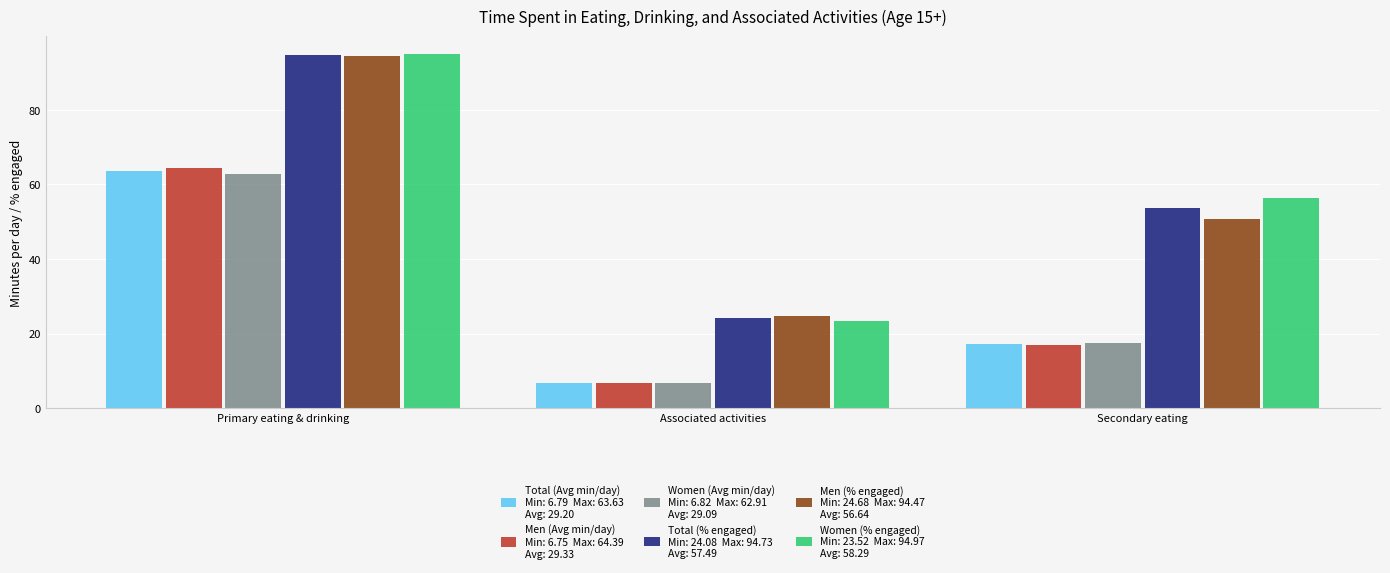

What is the spread (max minus min) of values at Primary eating & drinking?

32.1